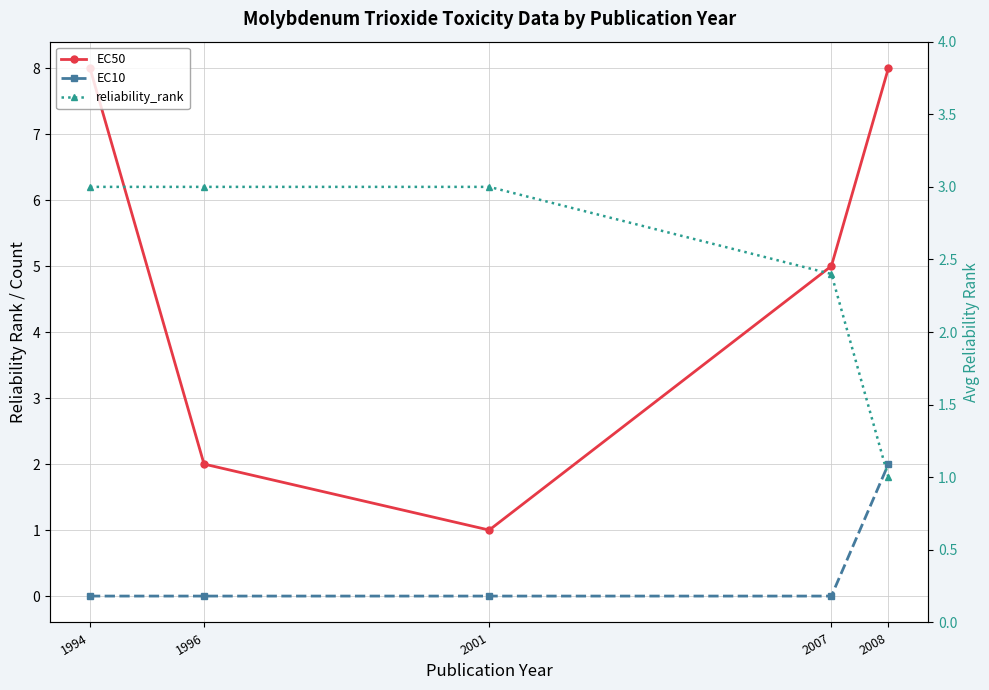

After their last crossing, which series has the higher values: EC10 or reliability_rank?

EC10